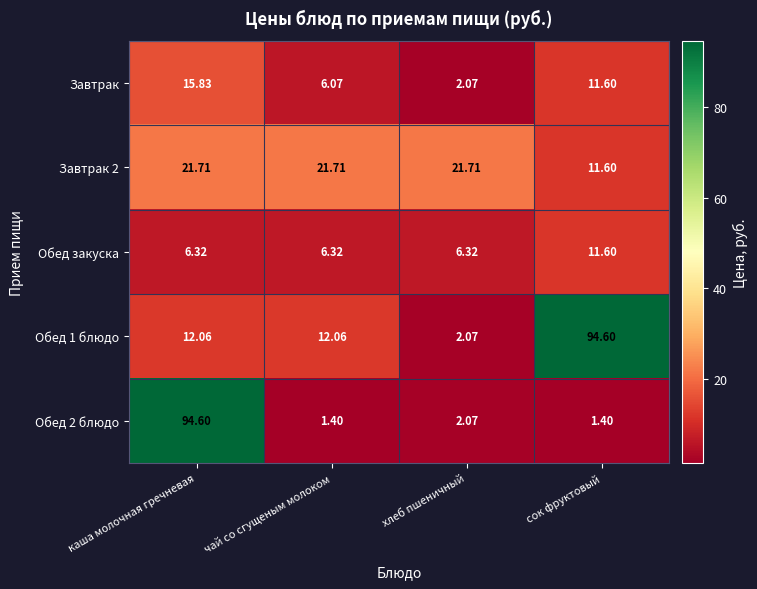

How many distinct data groups are displayed?

5